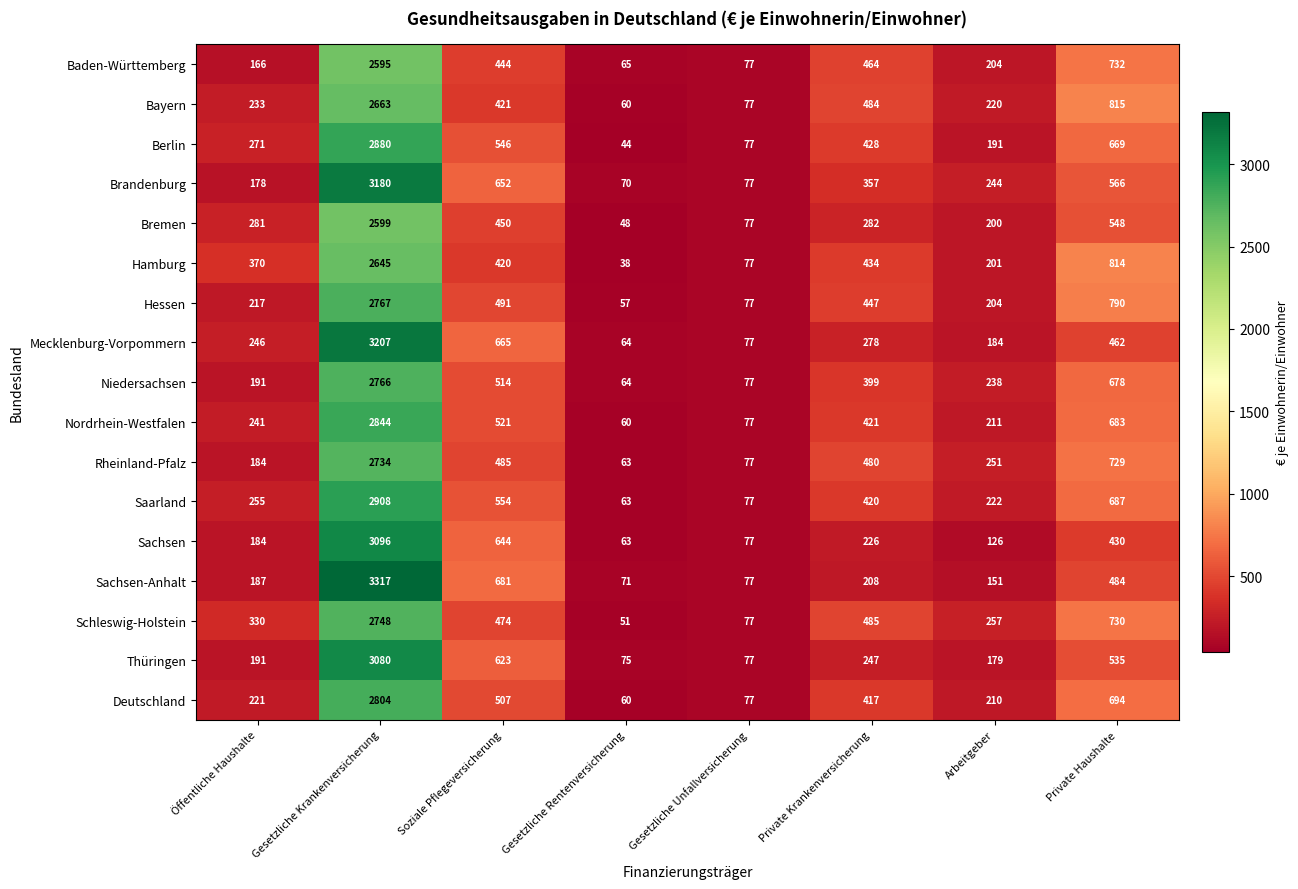

Is the value of Bremen at Gesetzliche Krankenversicherung greater than the value of Sachsen at Gesetzliche Unfallversicherung?

Yes